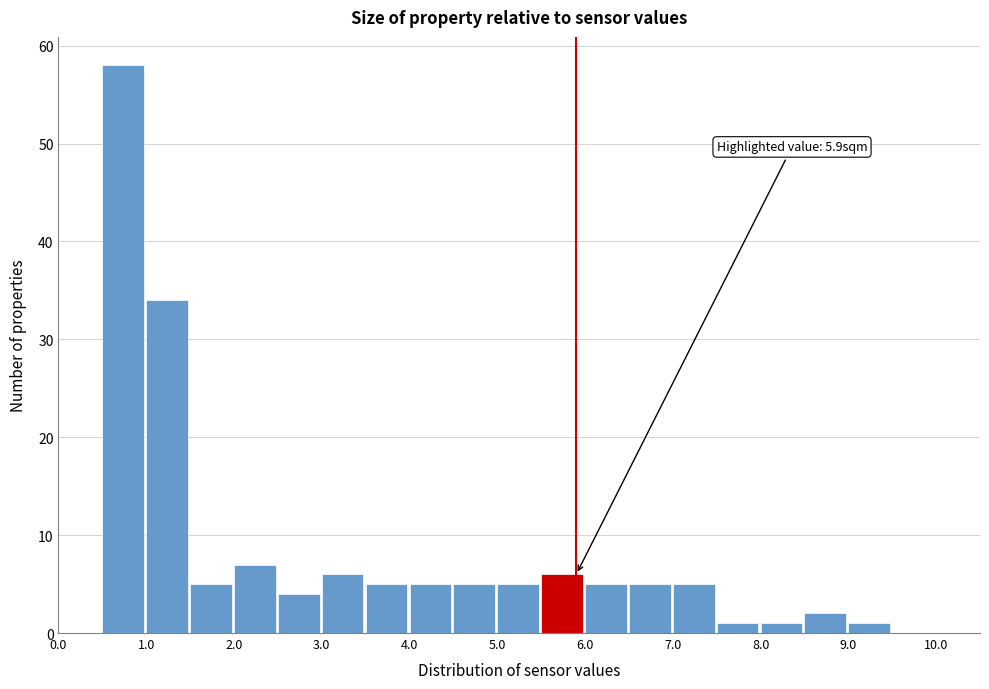

Which range on the x-axis has the tallest bar?

0.5 to 1.0